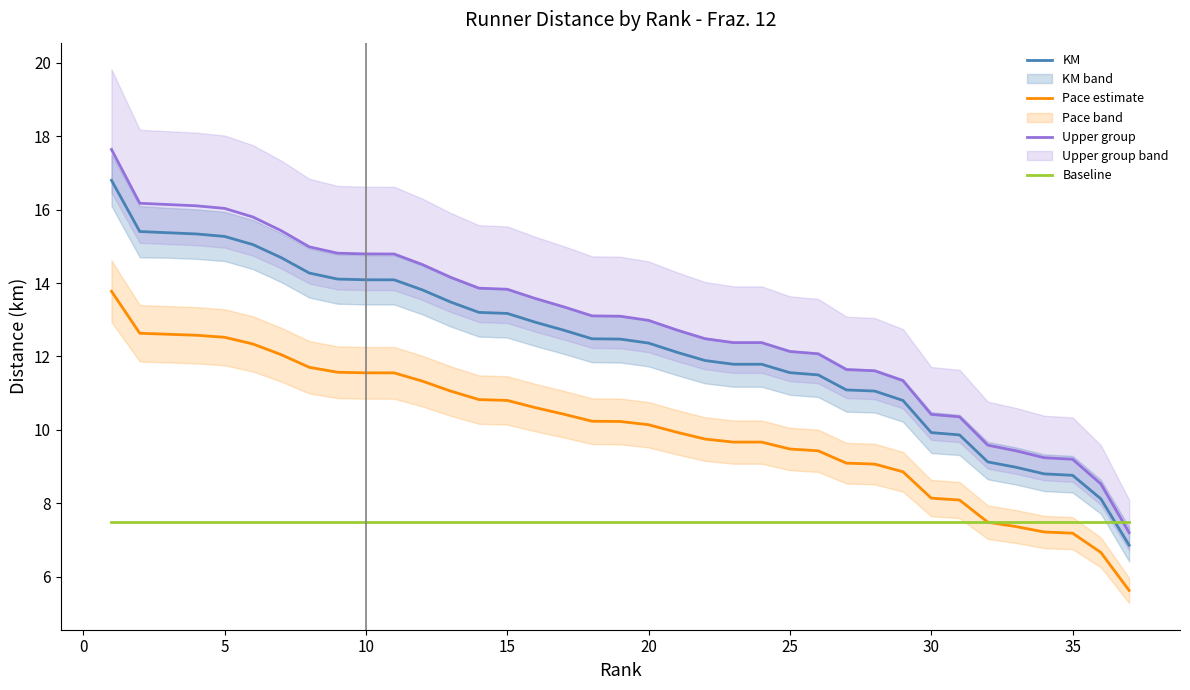

Reading left to right, transcribe all the data shown in this chart.

KM: 16.8	15.4	15.4	15.3	15.3	15.0	14.7	14.3	14.1	14.1	14.1	13.8	13.5	13.2	13.2	12.9	12.7	12.5	12.5	12.4	12.1	11.9	11.8	11.8	11.6	11.5	11.1	11.1	10.8	9.9	9.9	9.1	9.0	8.8	8.8	8.1	6.9
Pace estimate: 13.8	12.6	12.6	12.6	12.5	12.3	12.0	11.7	11.6	11.6	11.6	11.3	11.1	10.8	10.8	10.6	10.4	10.2	10.2	10.1	9.9	9.7	9.7	9.7	9.5	9.4	9.1	9.1	8.9	8.1	8.1	7.5	7.4	7.2	7.2	6.7	5.6
Upper group: 17.6	16.2	16.1	16.1	16.0	15.8	15.4	15.0	14.8	14.8	14.8	14.5	14.2	13.9	13.8	13.6	13.4	13.1	13.1	13.0	12.7	12.5	12.4	12.4	12.1	12.1	11.6	11.6	11.3	10.4	10.4	9.6	9.4	9.2	9.2	8.5	7.2
Baseline: 7.5	7.5	7.5	7.5	7.5	7.5	7.5	7.5	7.5	7.5	7.5	7.5	7.5	7.5	7.5	7.5	7.5	7.5	7.5	7.5	7.5	7.5	7.5	7.5	7.5	7.5	7.5	7.5	7.5	7.5	7.5	7.5	7.5	7.5	7.5	7.5	7.5